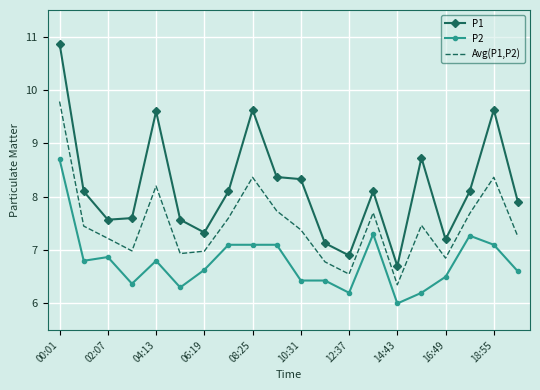

Which series has the largest total across all categories?

P1